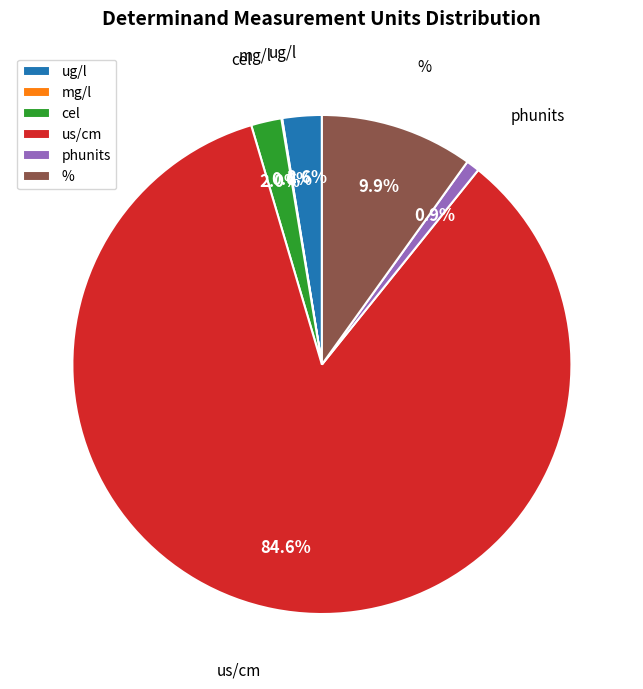

How much of the chart is everything except phunits?

99.1%